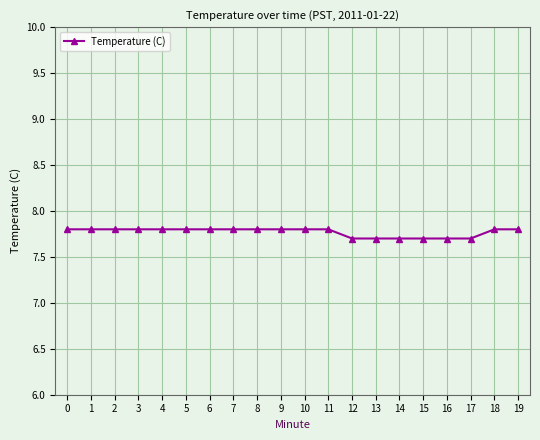

Count the number of categories in the chart.

20